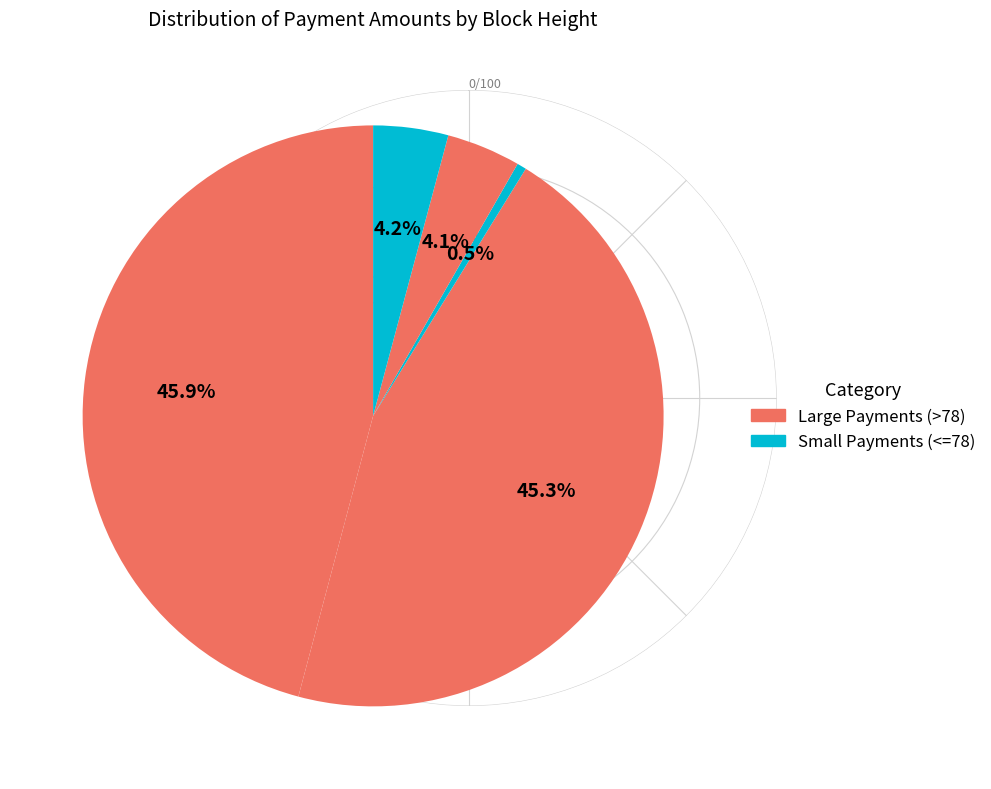

Count the number of slices in the pie.

5